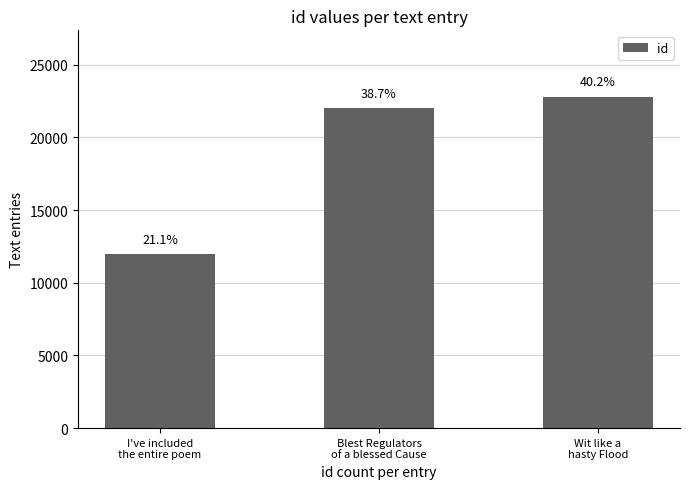

What is the difference between the values at Wit like a
hasty Flood and Blest Regulators
of a blessed Cause?

813